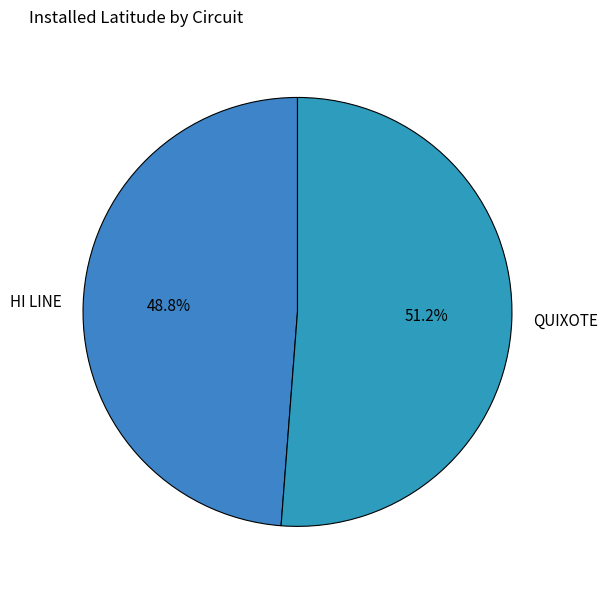

To the nearest percent, what is the combined percentage of QUIXOTE and HI LINE?

100%